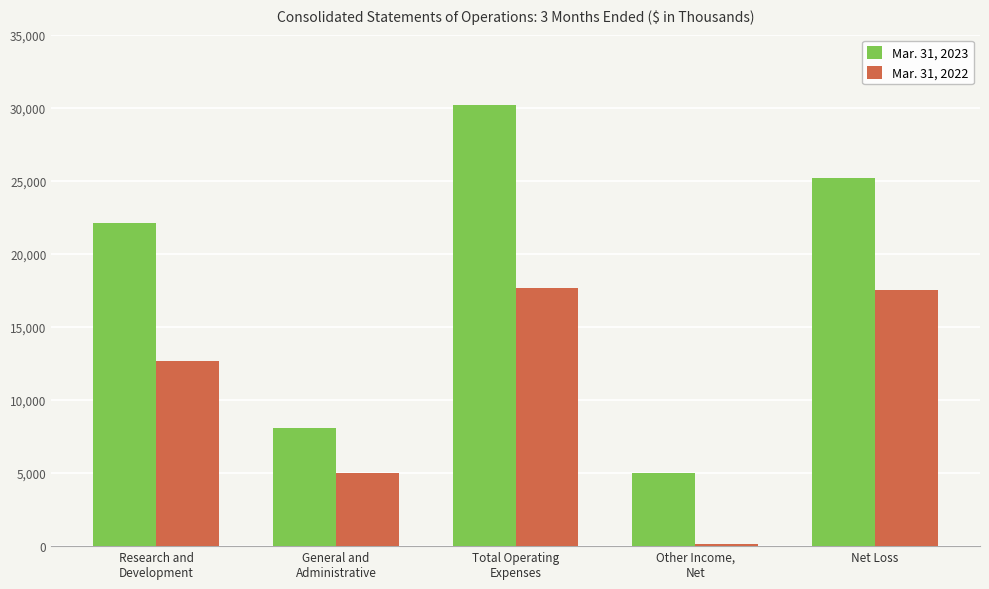

What is the spread (max minus min) of values at Net Loss?

7643